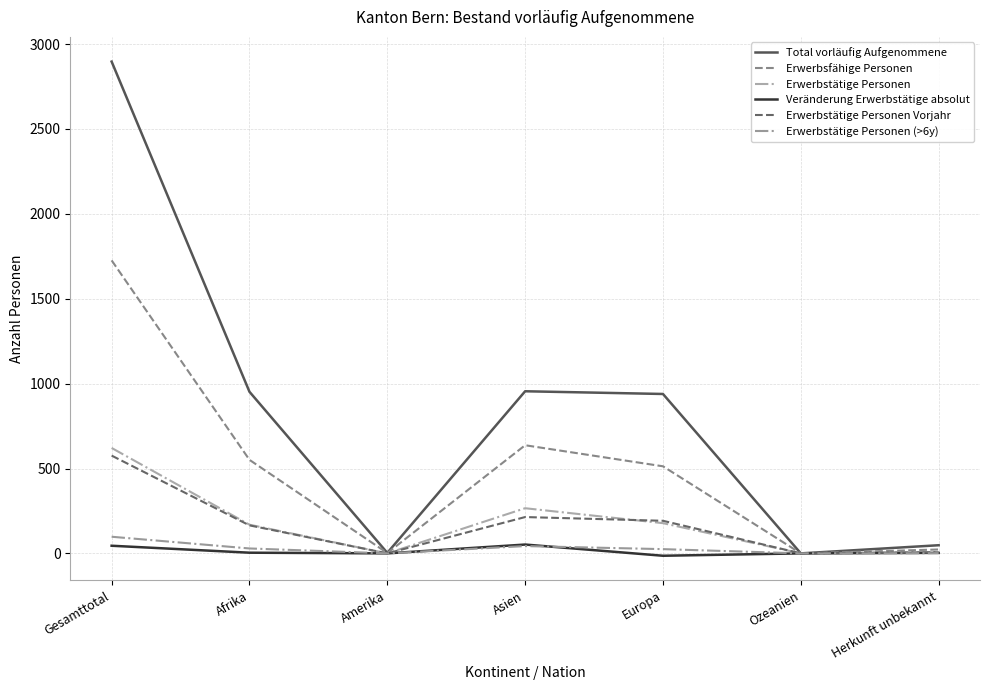

Where is the first local minimum for Erwerbstätige Personen Vorjahr?

Amerika